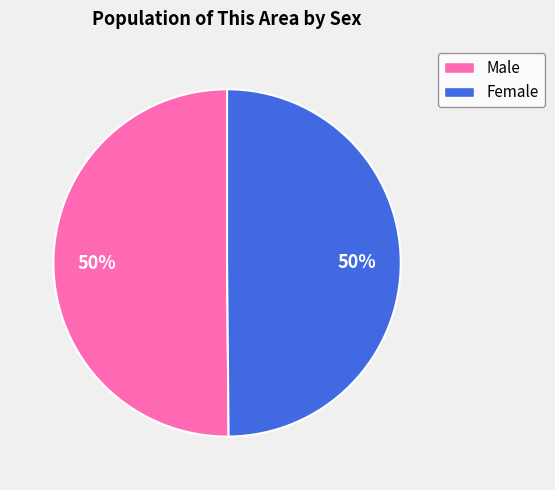

Do Female and Male together represent more than half of the pie?

Yes